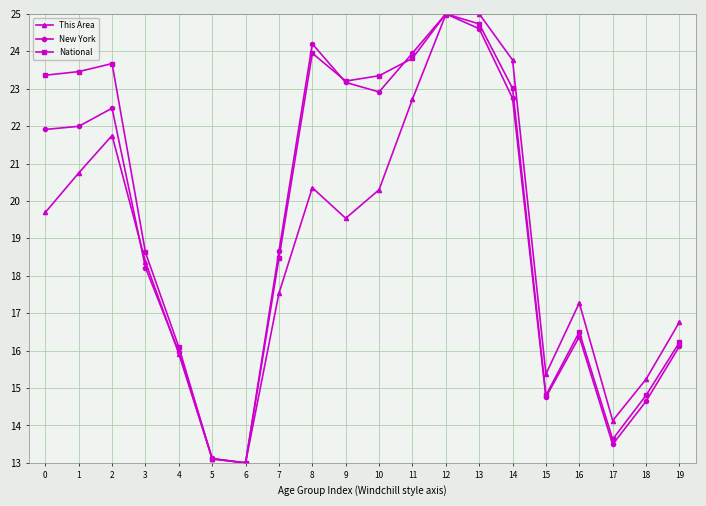

What is the difference between the New York values at 12 and 17?

11.5